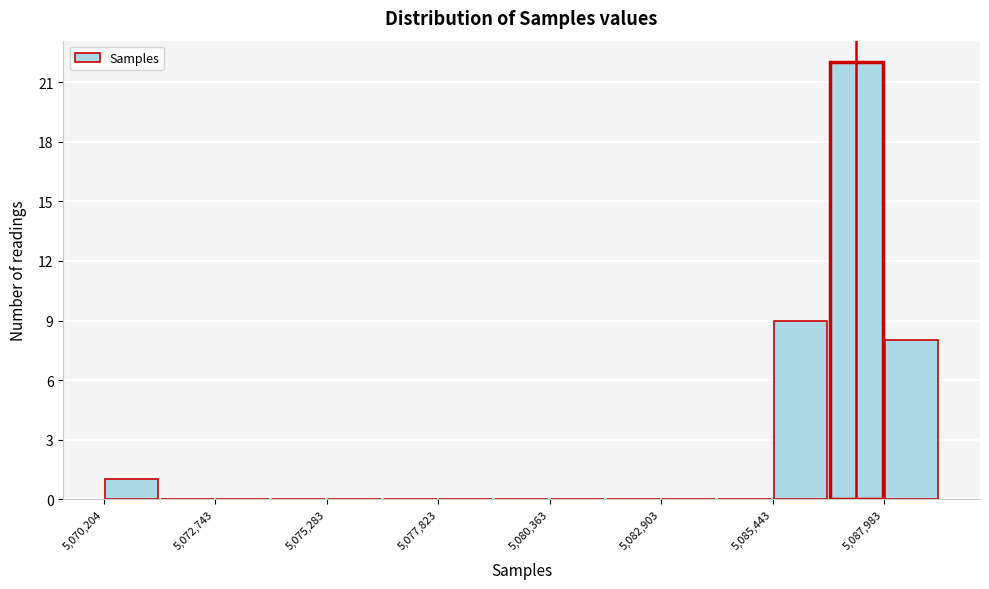

Around what value on the x-axis is the tallest bar? Give the approximate position of its centre, as read against the axis.

5087500